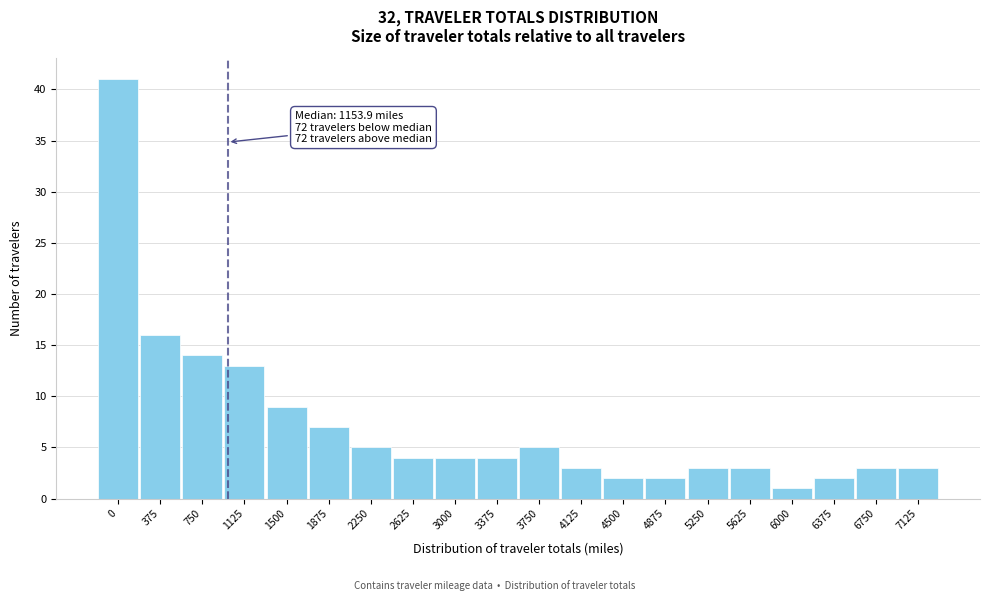

Reading left to right, what are all the values shown in this chart?

41	16	14	13	9	7	5	4	4	4	5	3	2	2	3	3	1	2	3	3